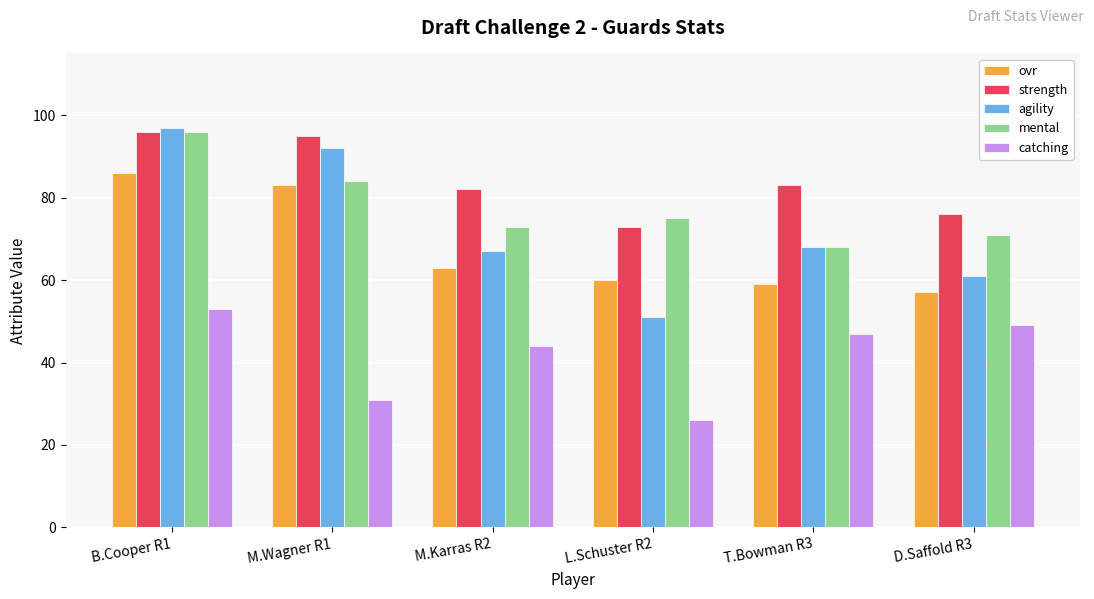

At which label does strength first exceed 83?

B.Cooper R1